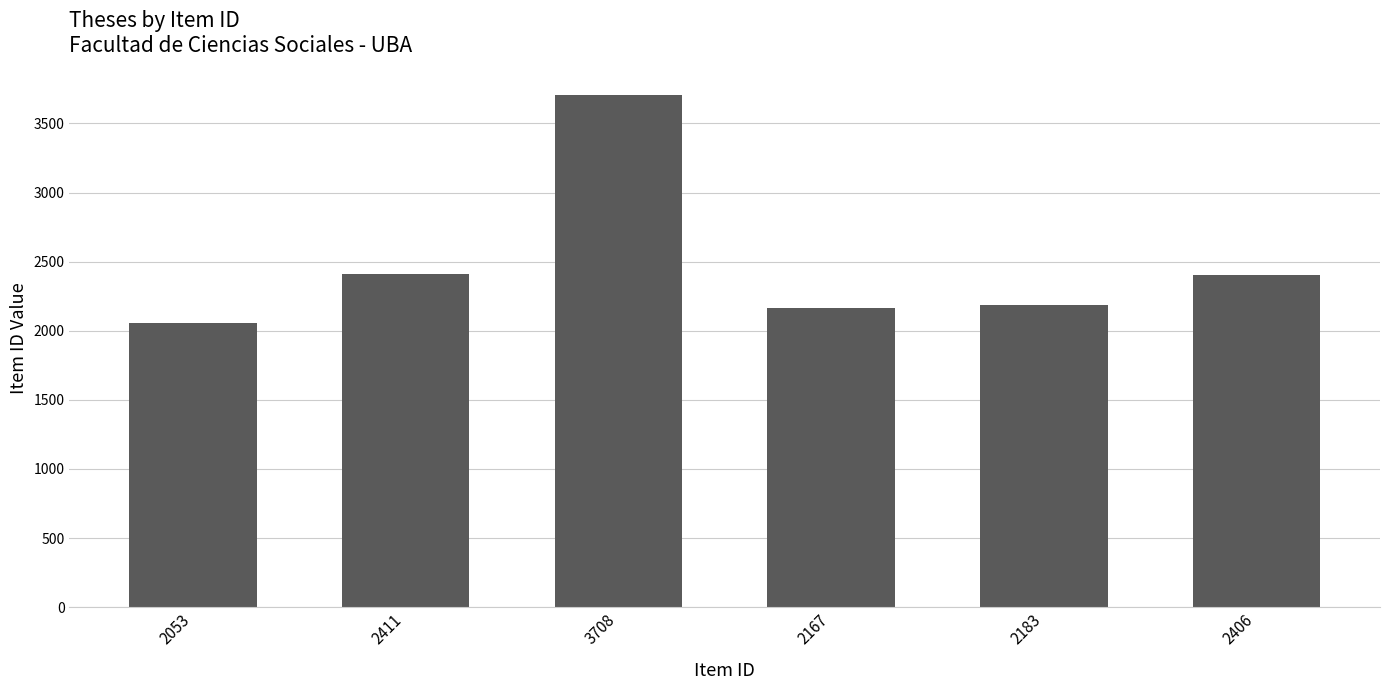

What is the ratio of the value at 2406 to the value at 2411?

1.0